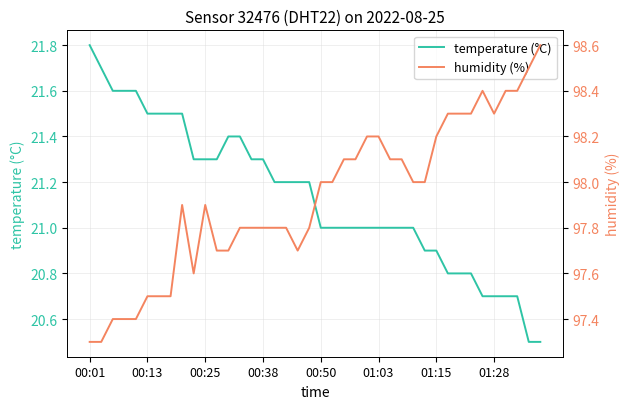

True or false: humidity (%) and temperature (°C) intersect in this chart.

False